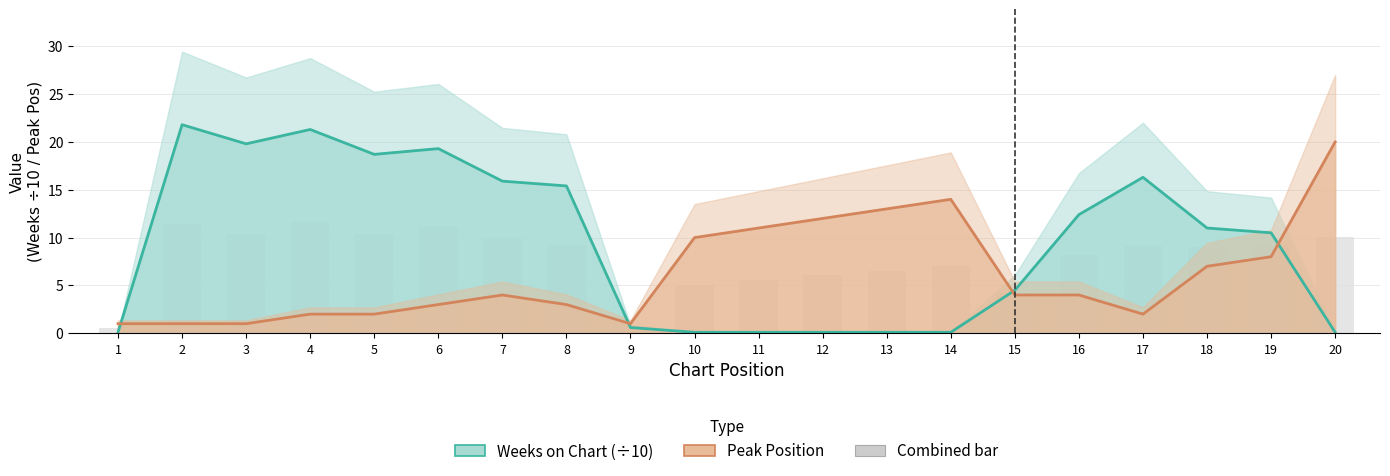

What is the greatest value displayed?

21.8